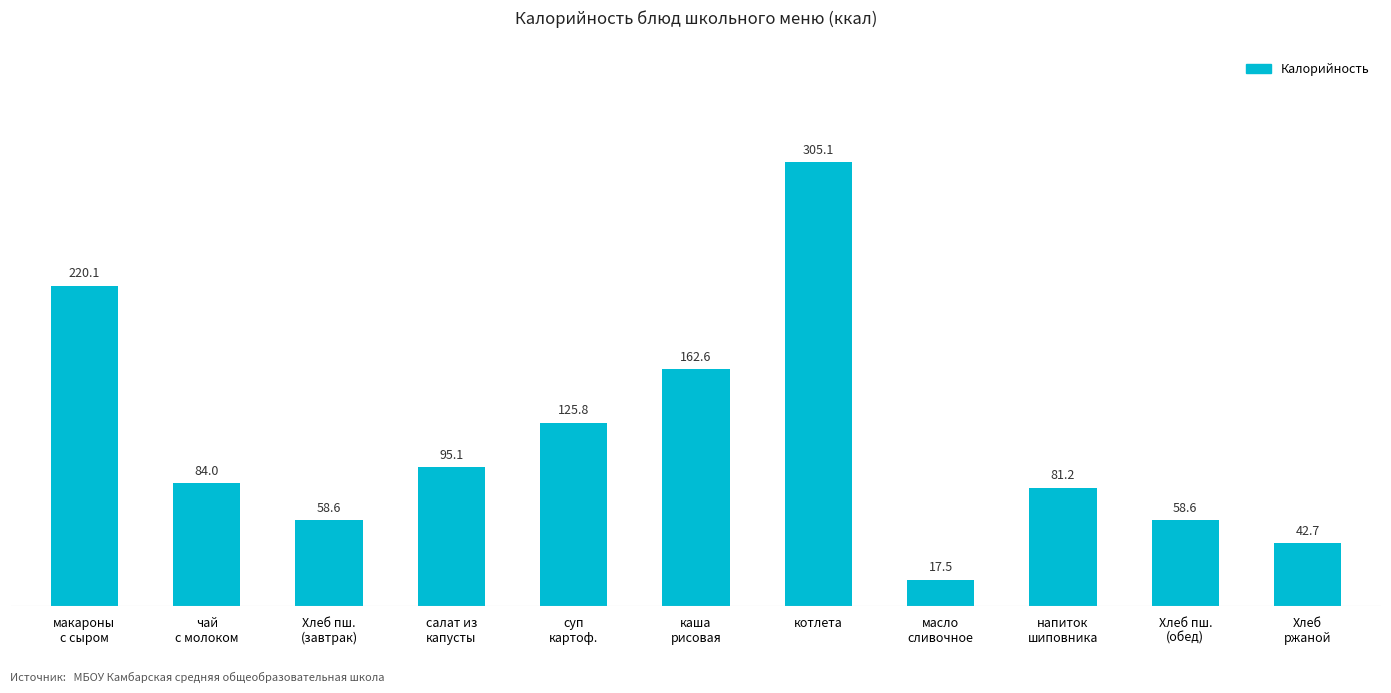

Reading left to right, list all the values displayed in this chart.

макароны
с сыром=220.1	чай
с молоком=84.0	Хлеб пш.
(завтрак)=58.6	салат из
капусты=95.1	суп
картоф.=125.8	каша
рисовая=162.6	котлета=305.1	масло
сливочное=17.5	напиток
шиповника=81.2	Хлеб пш.
(обед)=58.6	Хлеб
ржаной=42.7